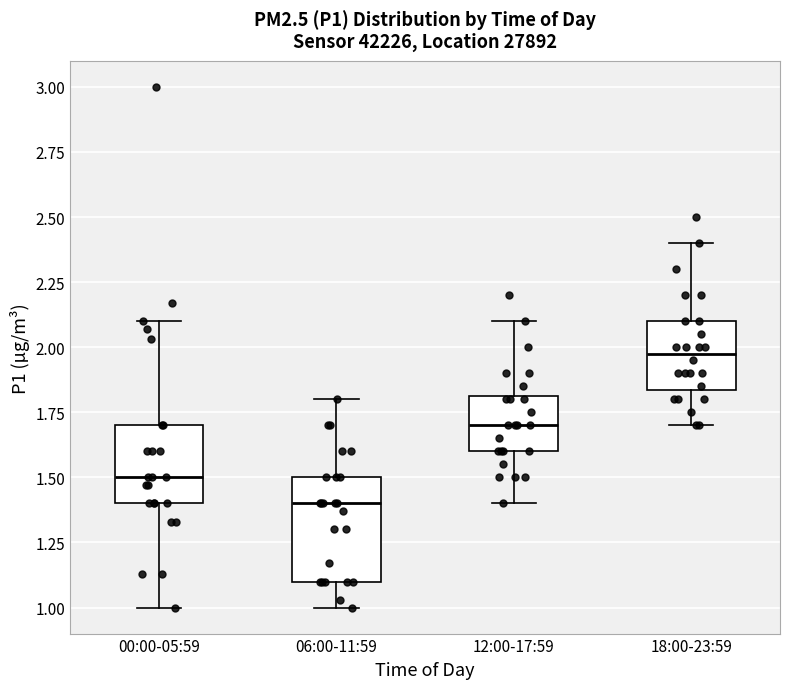

Comparing the boxes themselves (not the whiskers), which one is the tallest?

06:00-11:59